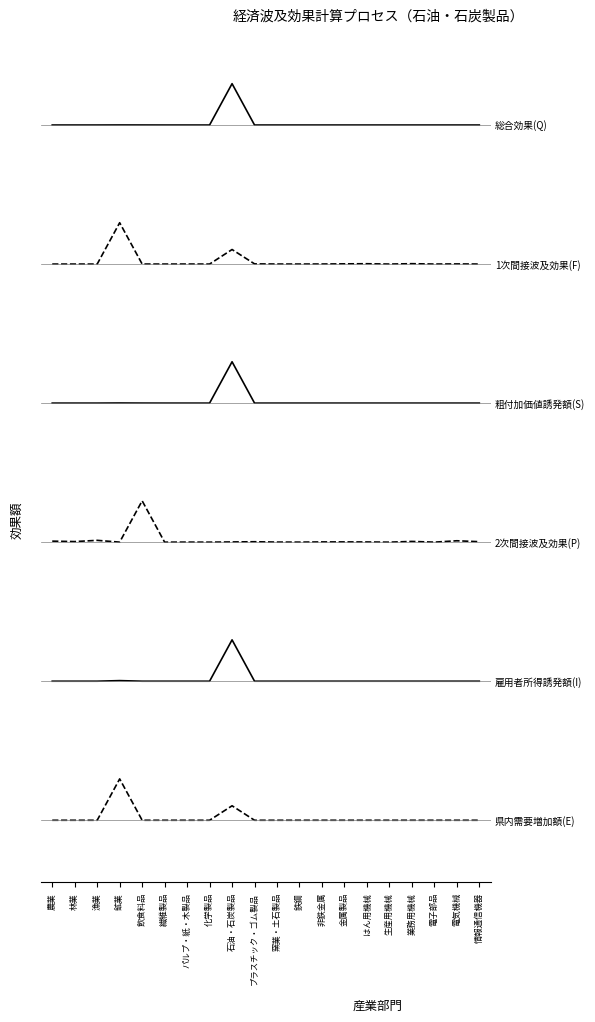

True or false: 1次間接波及効果(F) and 県内需要増加額(E) cross at least once.

False